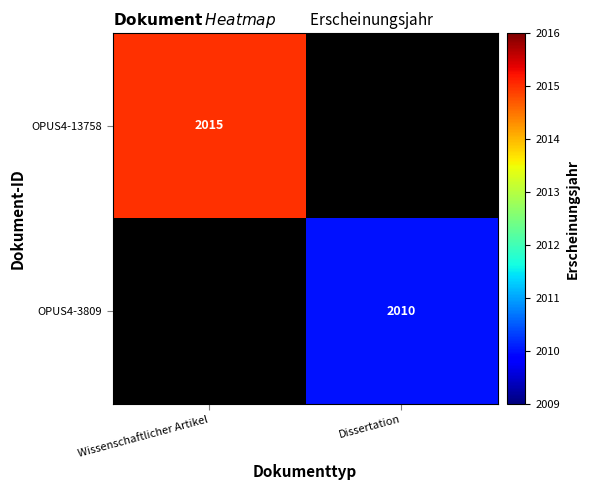

The OPUS4-13758 series shows 2015 at Wissenschaftlicher Artikel. True or false?

True